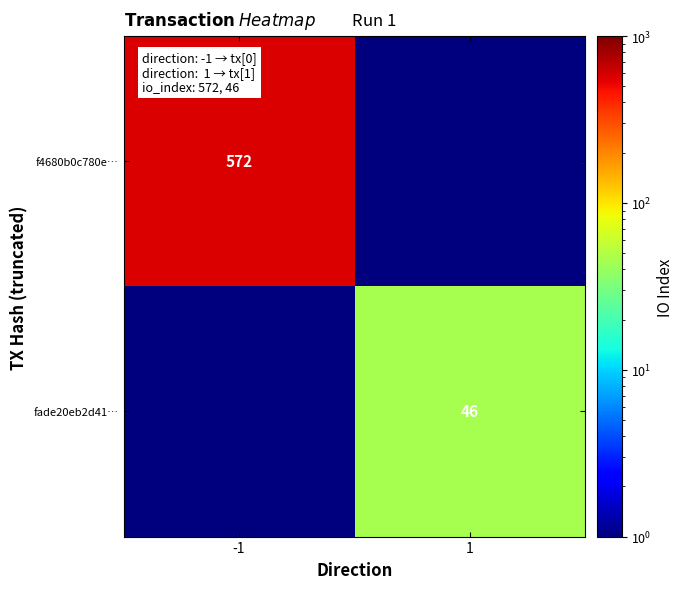

The value of f4680b0c780e… at -1 is 572.0. True or false?

True